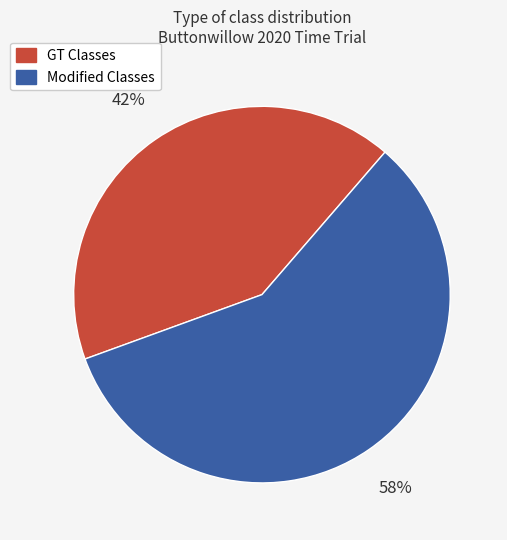

Is there any slice that represents more than half of the pie?

Yes